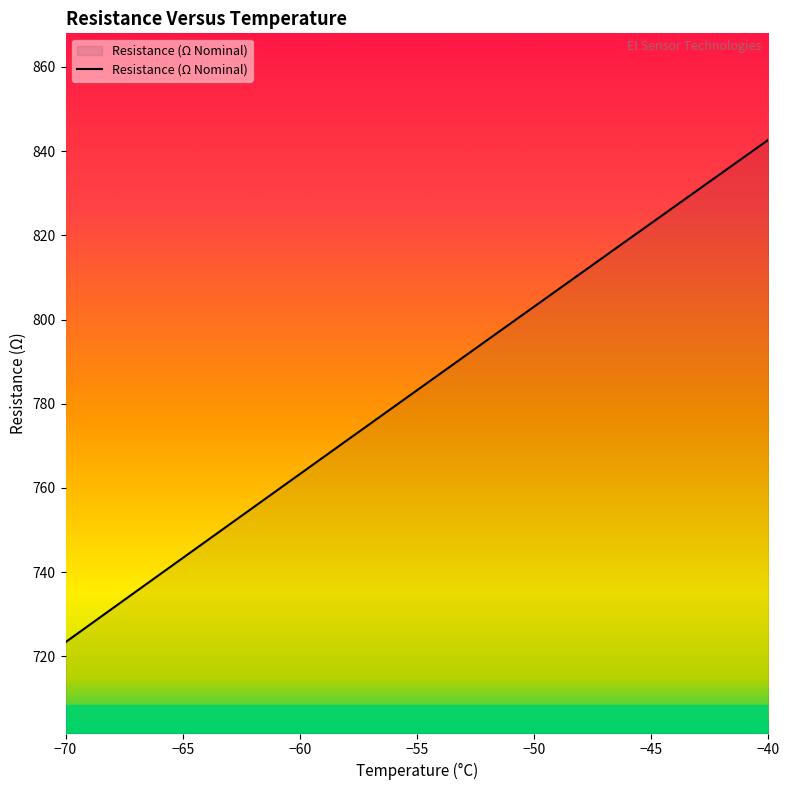

What is the average value?

783.1